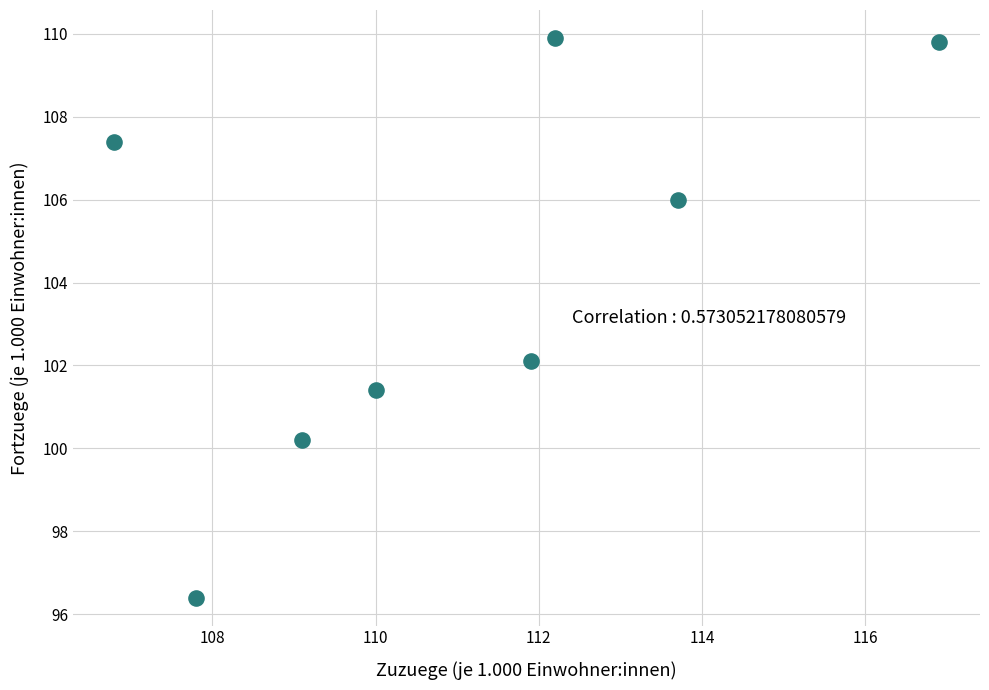

What is the range of Y values (max minus min)?

13.5